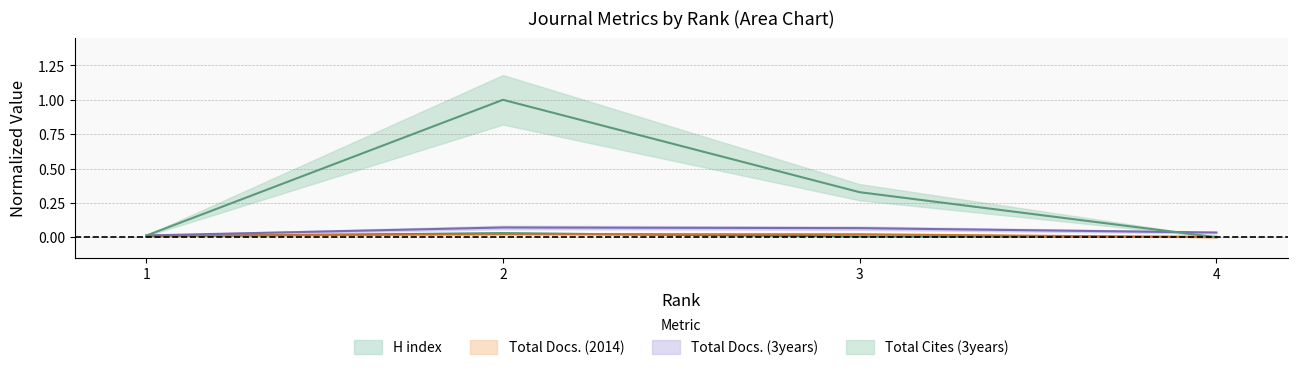

True or false: Total Cites (3years) has a value of 0.7 at 2.

False